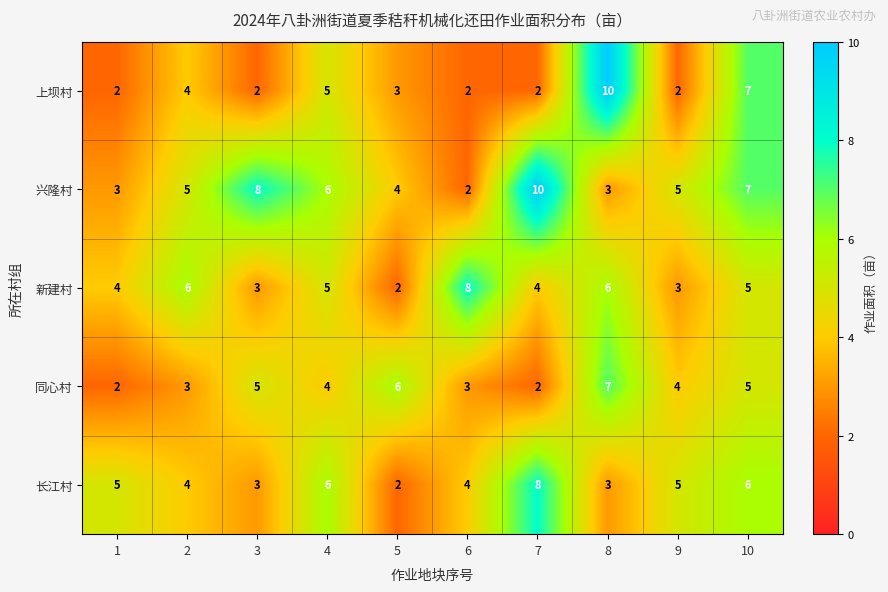

How many 兴隆村 values are between 3 and 7?

7